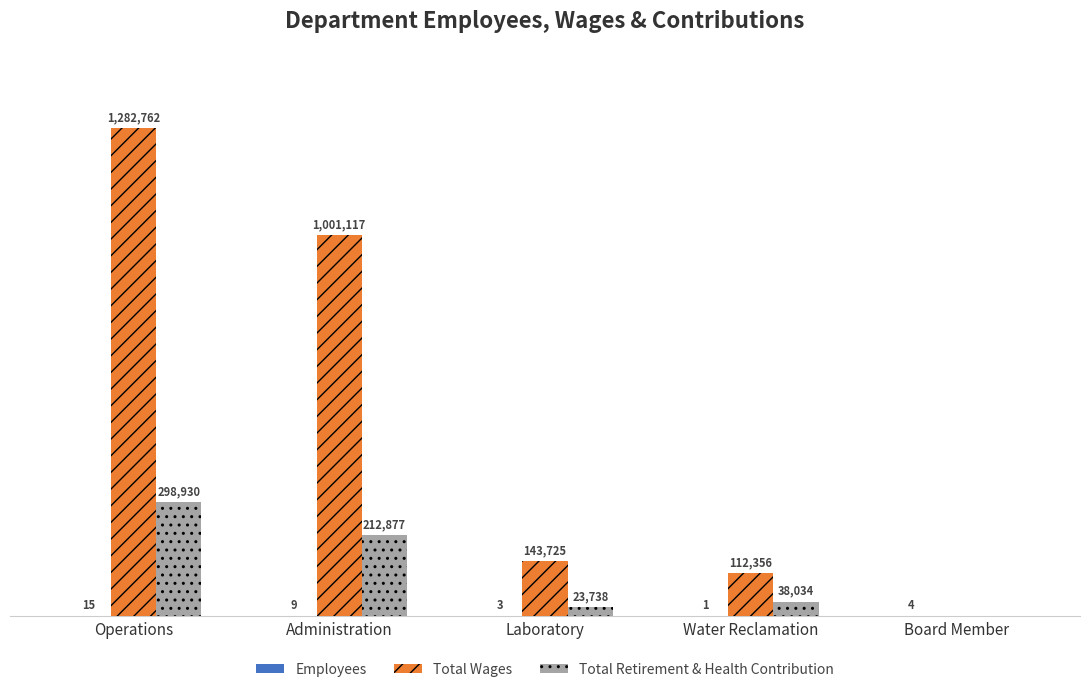

Which series changed the most between Operations and Administration?

Total Wages